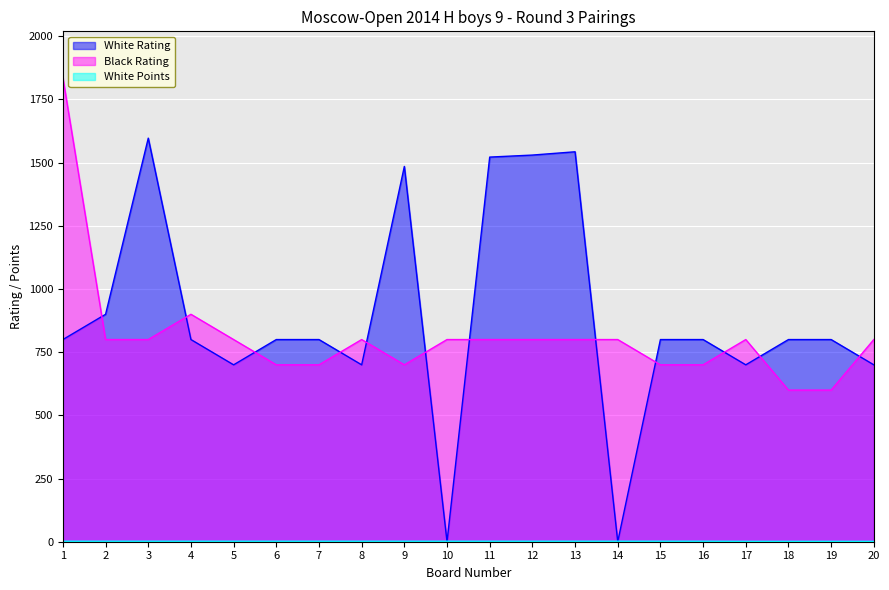

What is the maximum value shown in the chart?

1836.0